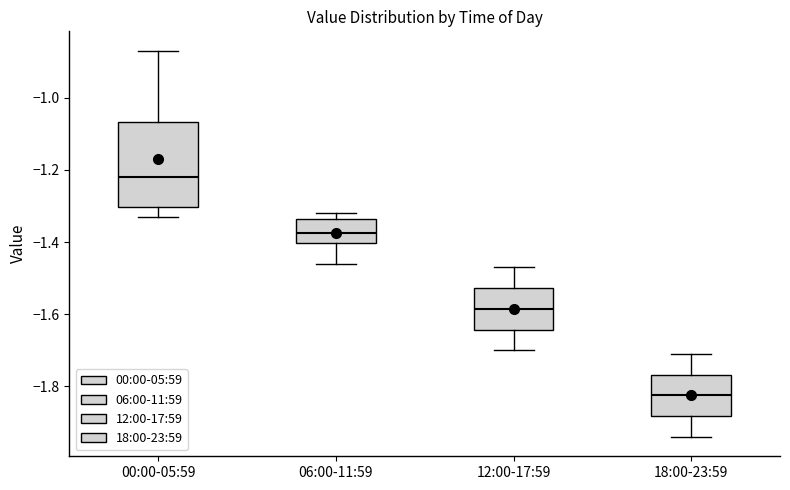

Reading left to right, read every box against the y-axis: the position of its median line, the range the box covers, and the ends of its whiskers. The values are not printed on the chart, so give them approximately, as read against the axis.

00:00-05:59: median -1.22, box -1.30 to -1.06, whiskers -1.32 to -0.86
06:00-11:59: median -1.38, box -1.40 to -1.34, whiskers -1.46 to -1.32
12:00-17:59: median -1.58, box -1.64 to -1.52, whiskers -1.70 to -1.46
18:00-23:59: median -1.82, box -1.88 to -1.76, whiskers -1.94 to -1.70